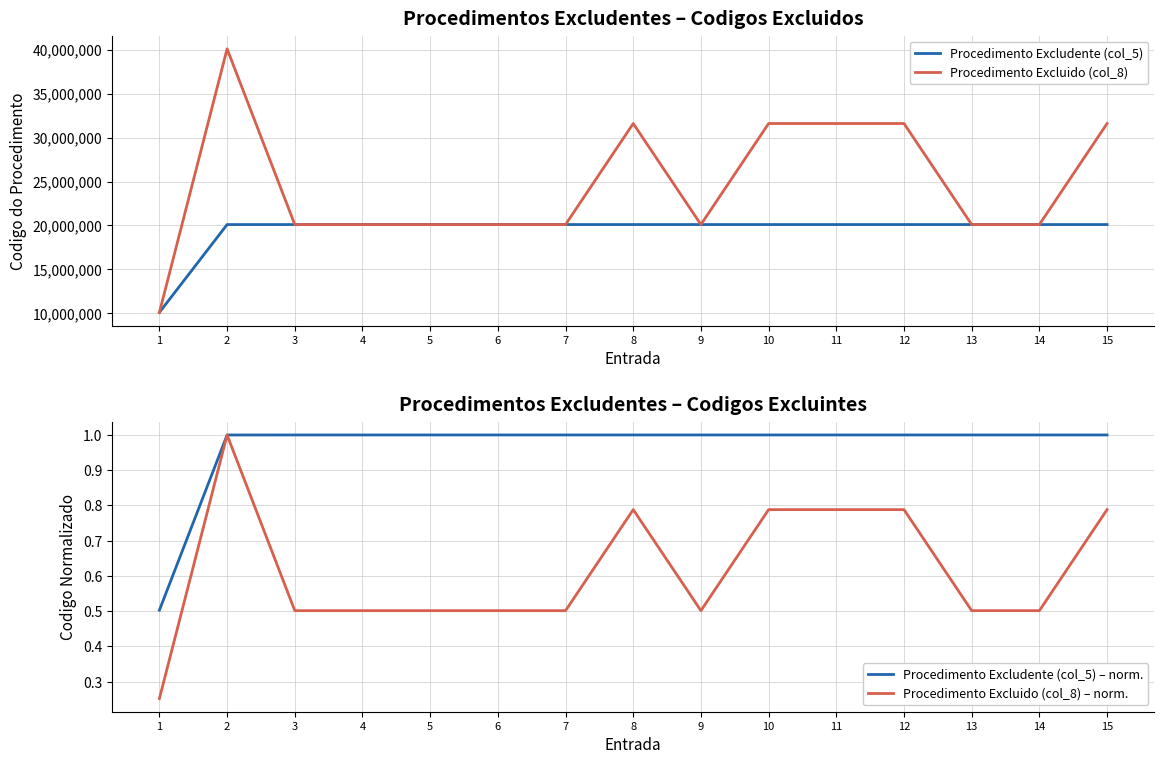

Reading right to left, what are all the values shown in this chart?

Procedimento Excludente (col_5): 20103433.0	20103433.0	20103360.0	20103344.0	20103328.0	20103310.0	20103310.0	20103280.0	20103280.0	20103280.0	20103247.0	20103034.0	20103026.0	20101201.0	10106014.0
Procedimento Excluido (col_8): 31602185.0	20103425.0	20103220.0	31602185.0	31602185.0	31602185.0	20103328.0	31602185.0	20103271.0	20103263.0	20103255.0	20103050.0	20103042.0	40101010.0	10101012.0
Procedimento Excludente (col_5) – norm.: 1.0	1.0	1.0	1.0	1.0	1.0	1.0	1.0	1.0	1.0	1.0	1.0	1.0	1.0	0.5
Procedimento Excluido (col_8) – norm.: 0.8	0.5	0.5	0.8	0.8	0.8	0.5	0.8	0.5	0.5	0.5	0.5	0.5	1.0	0.3